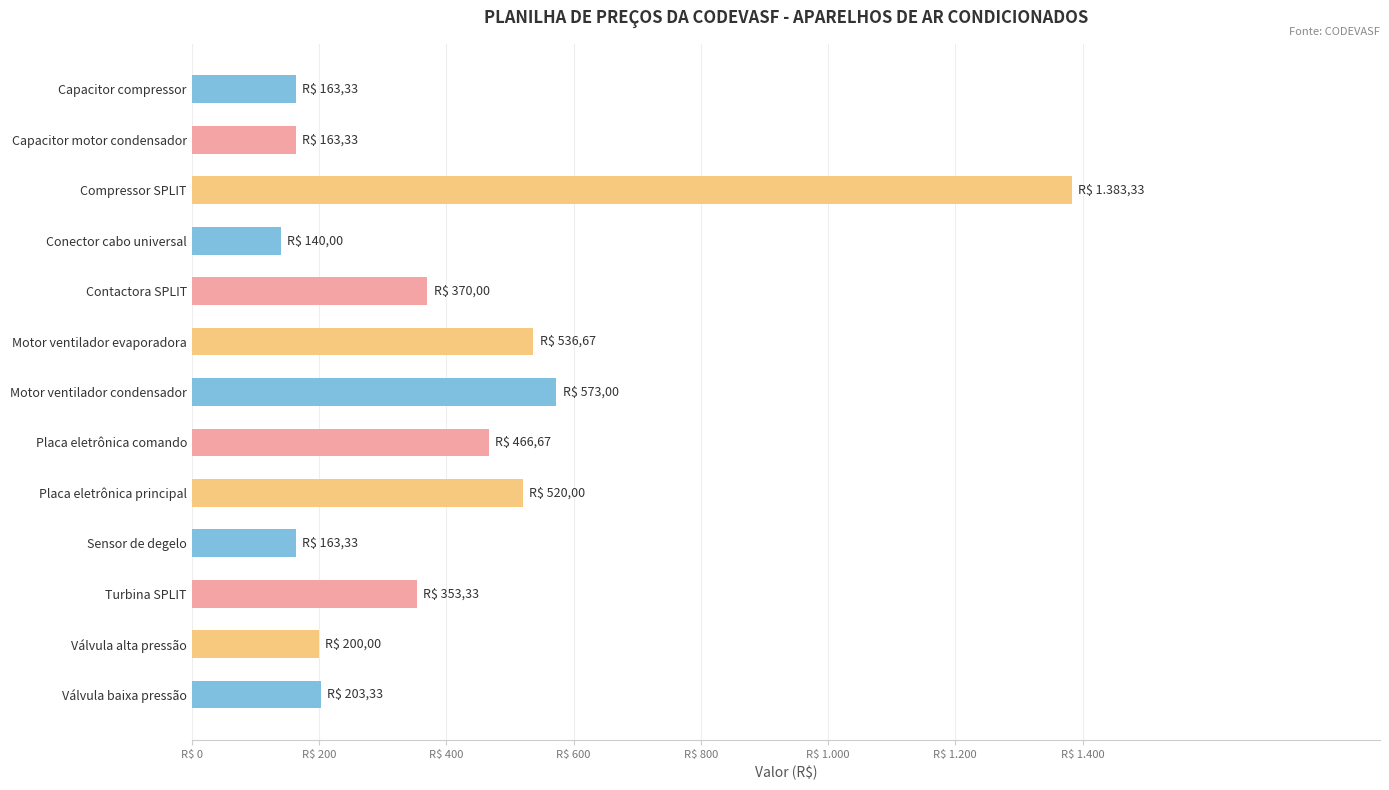

What is the difference between the second highest and second lowest values?

409.7